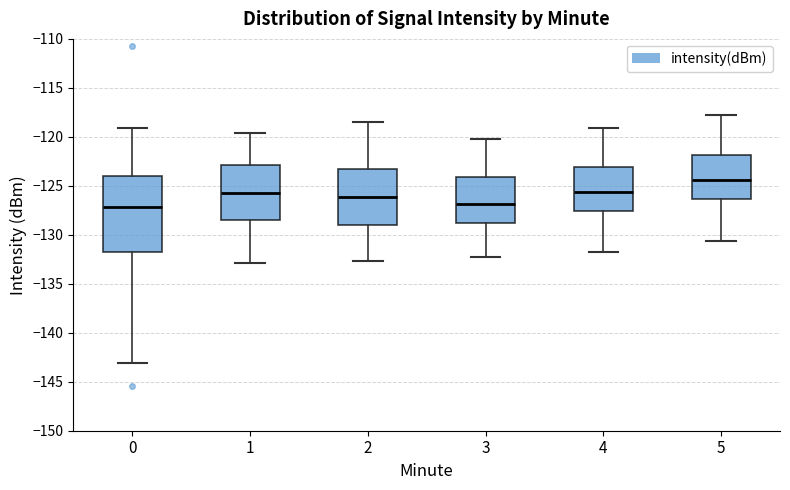

Which box is the tallest, from its lower edge to its upper edge?

0